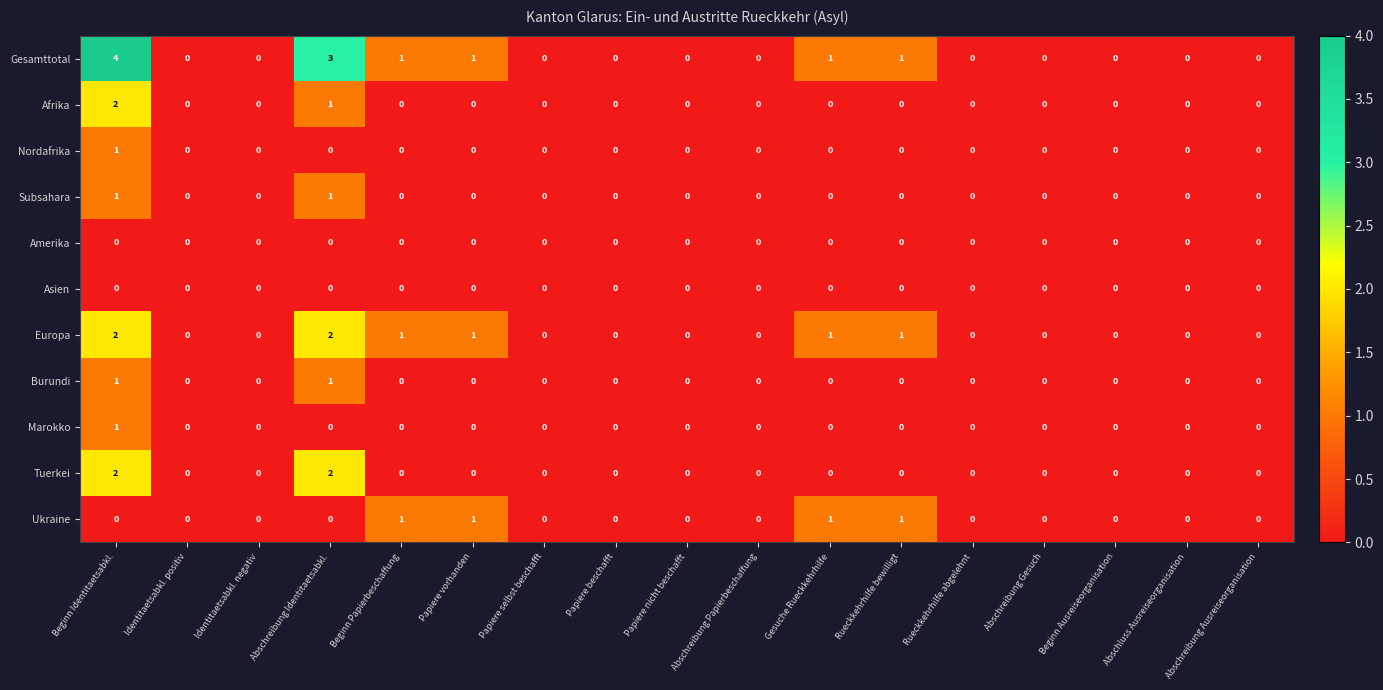

Is it true that Marokko equals 1 at Rueckkehrhilfe bewilligt?

False